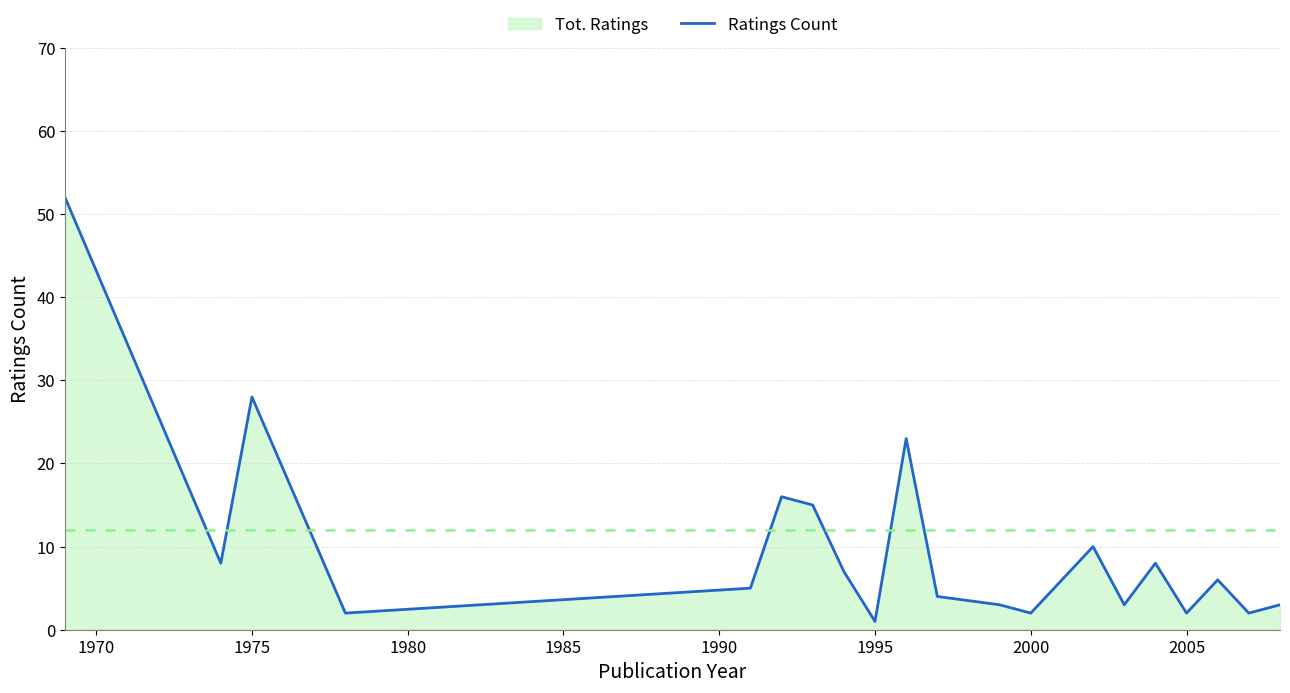

Where is the first local maximum?

1975